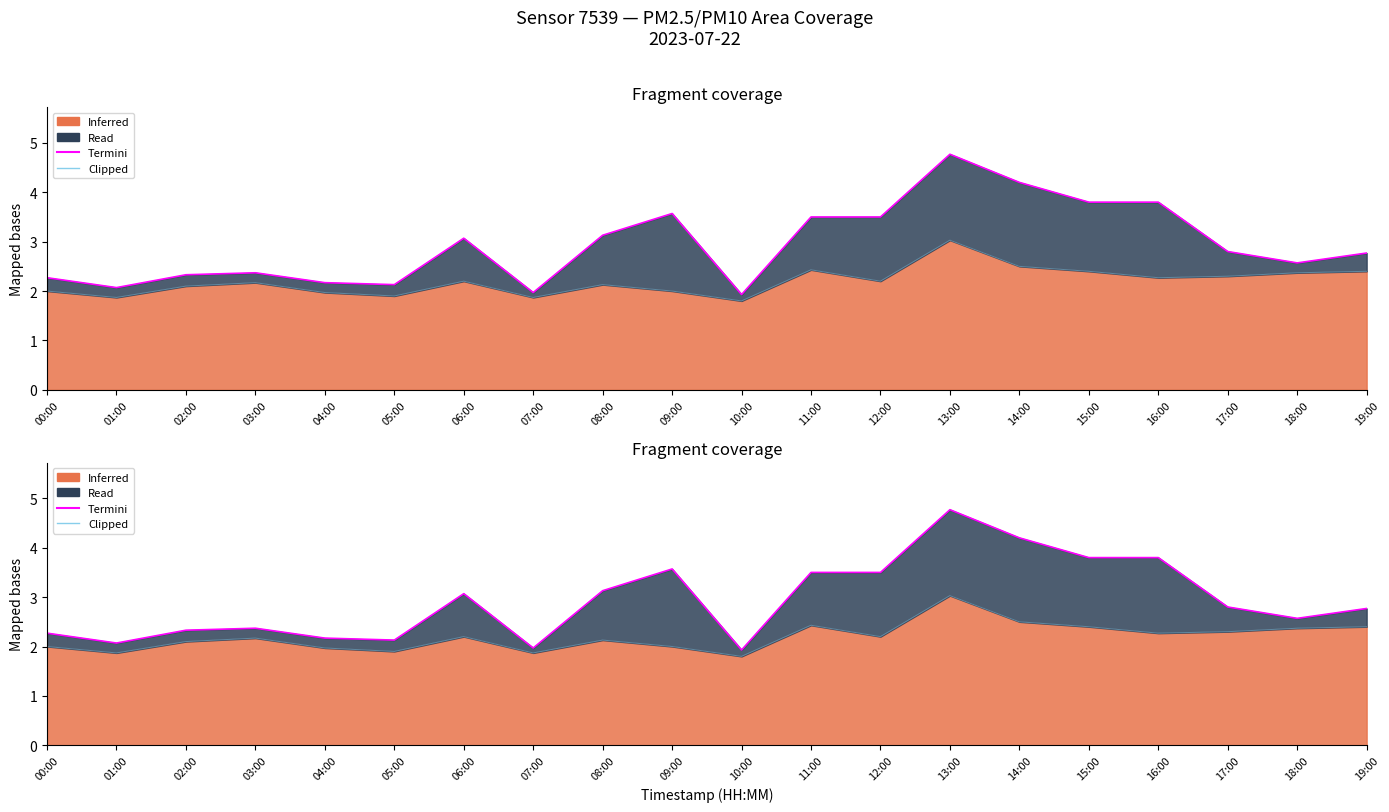

Does the chart have visible grid lines?

No